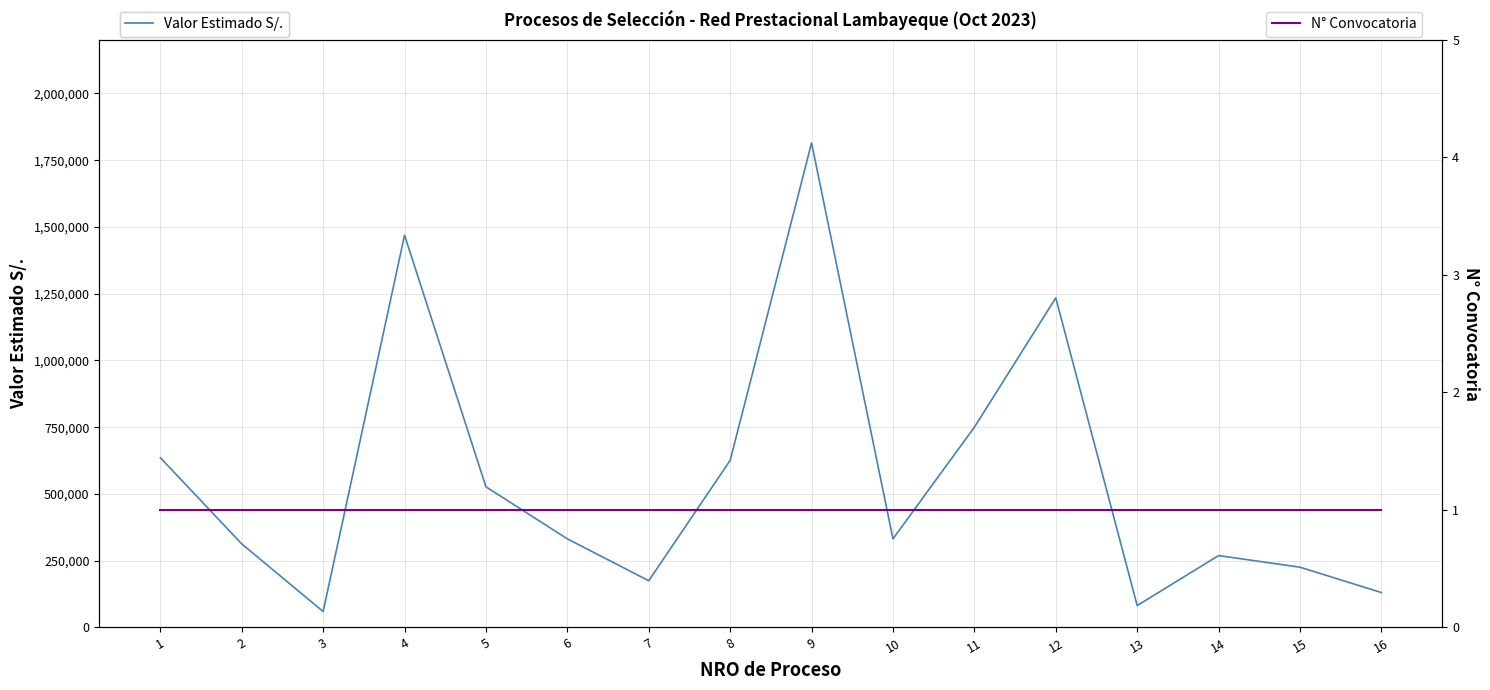

What is the spread (max minus min) of values at 14?

269249.0